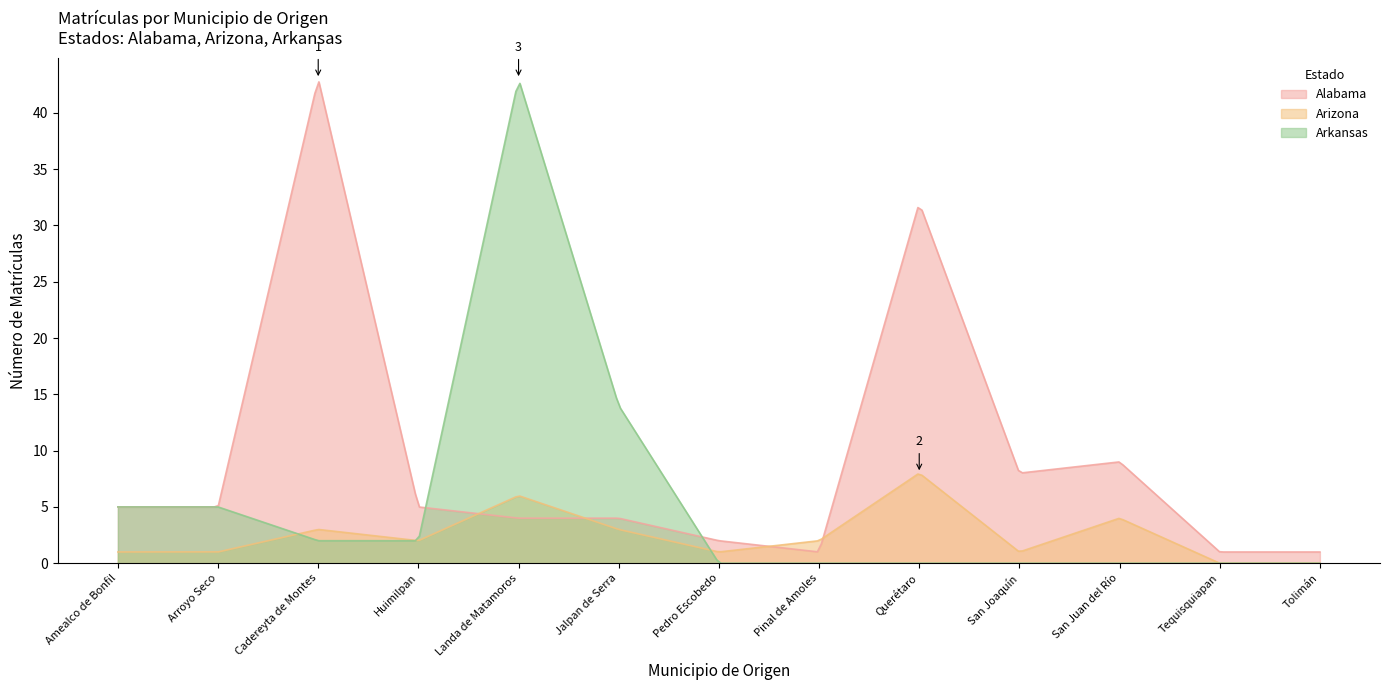

What is the sum of all Alabama values?

2918.2